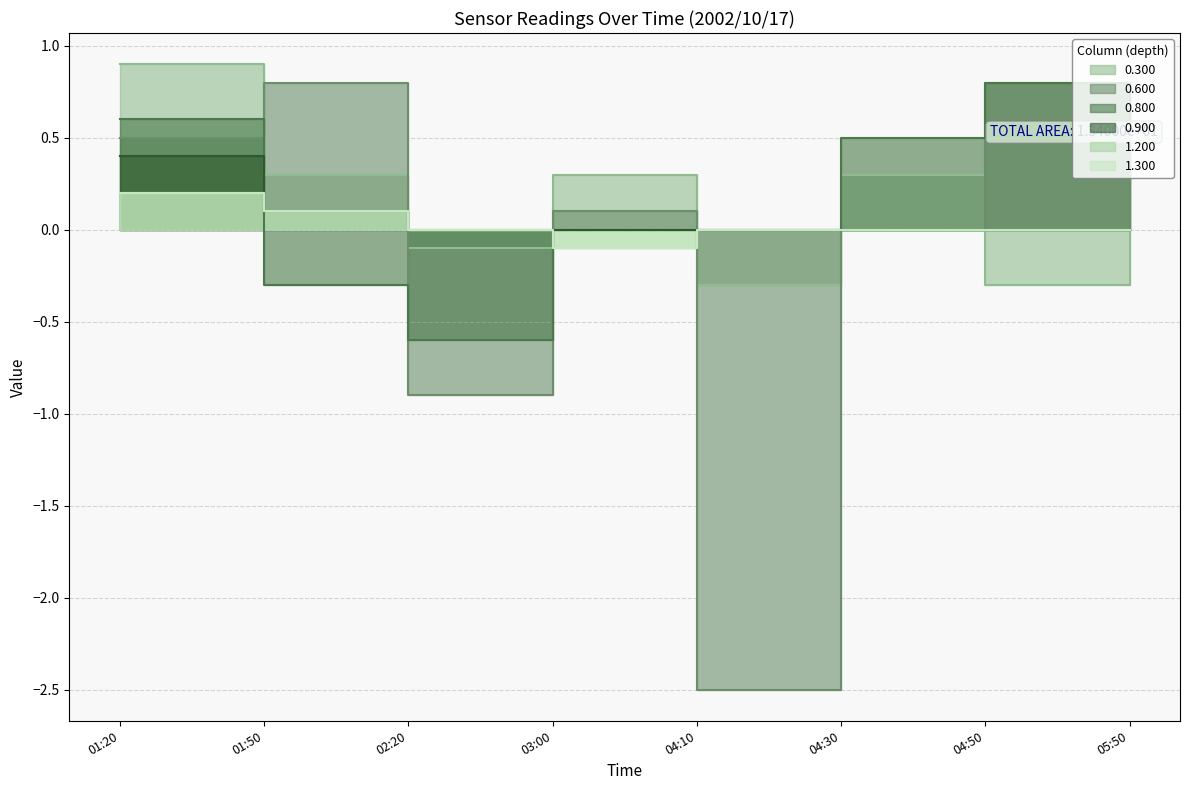

What is the label of the 6th point from the right?

02:20